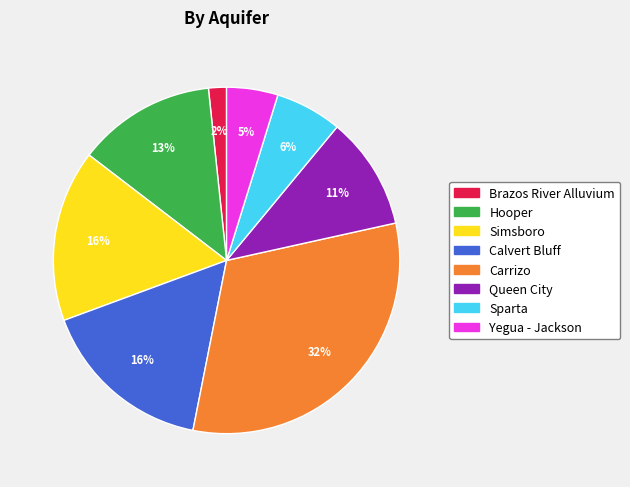

Does Yegua - Jackson account for over 50% of the chart?

No